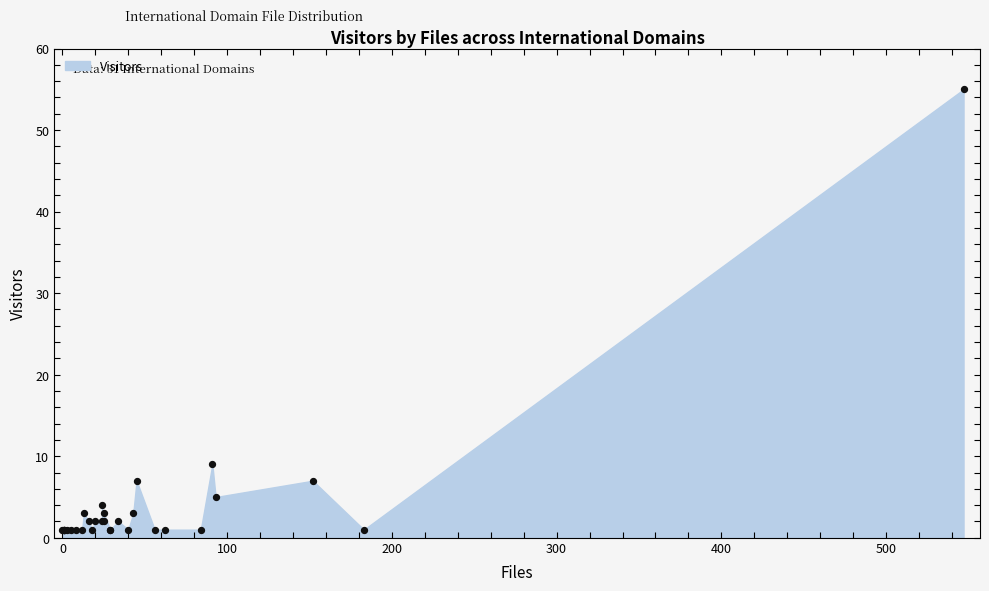

What Y value in the scatter plot is closest to 28?

9